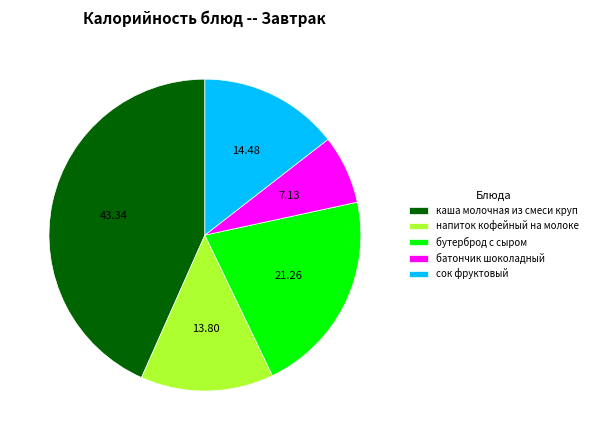

How many segments does this pie chart have?

5